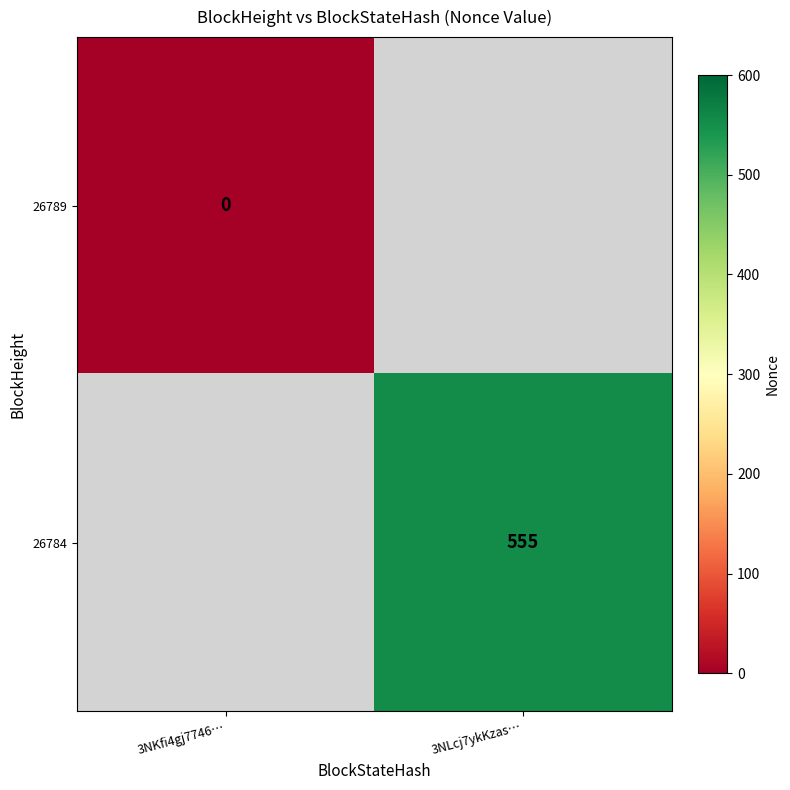

Is the value of 26784 at 3NLcj7ykKzas… greater than the value of 26789 at 3NKfi4gj7746…?

Yes